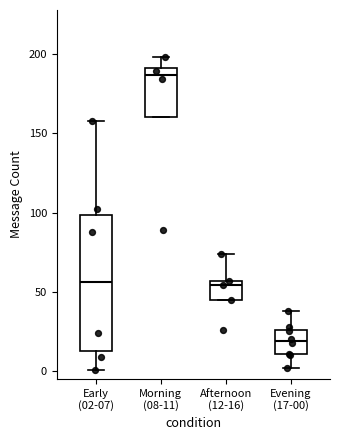

Which box has the lowest median line?

Evening (17-00)